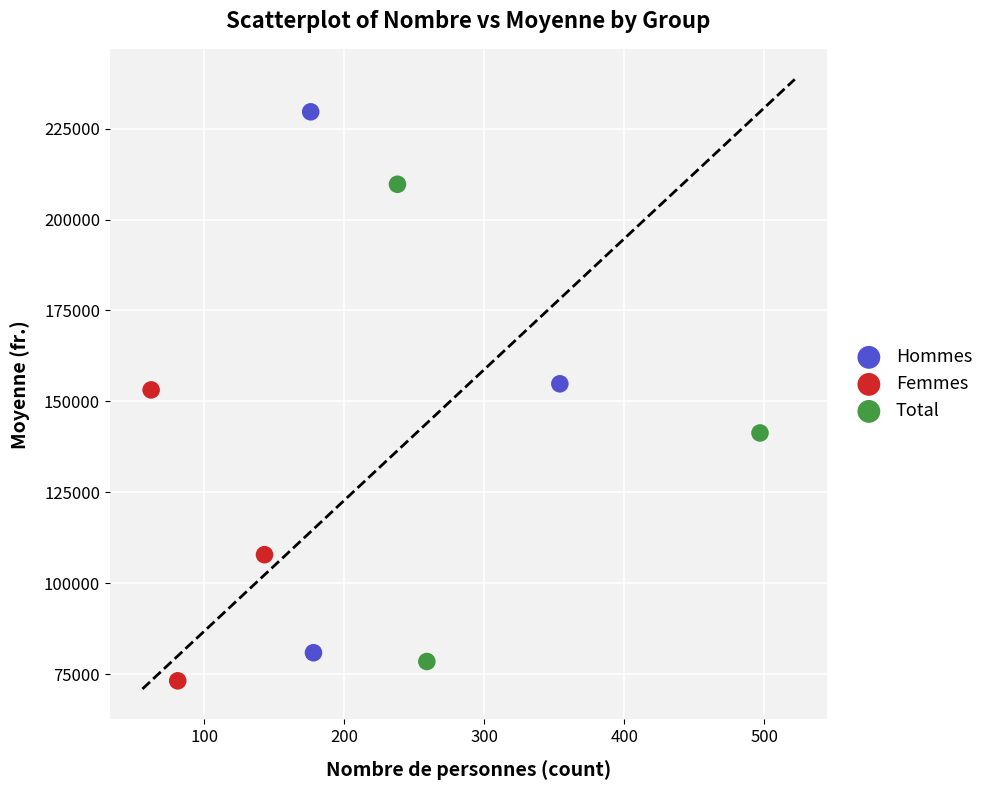

What are all the series names shown in the legend?

Hommes, Femmes, Total